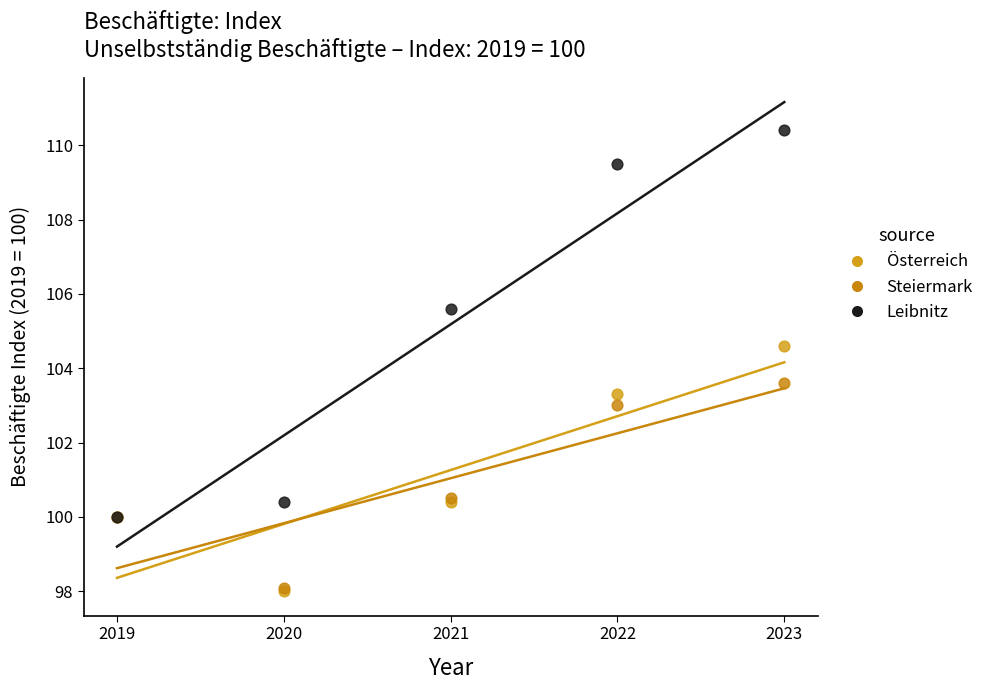

In the Leibnitz series, what Y value is closest to 105?

105.6